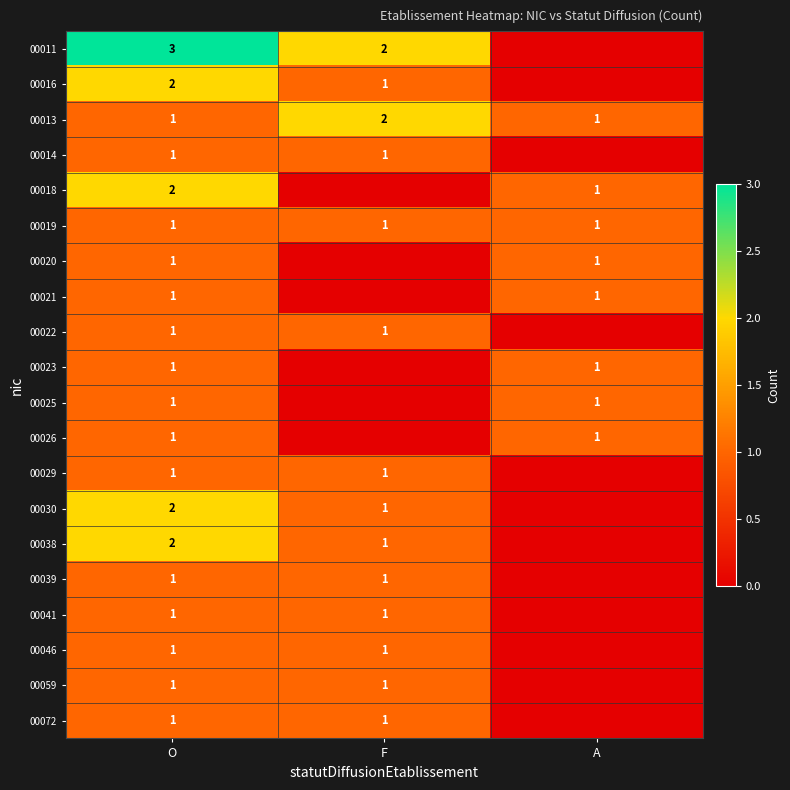

What is the total value across all series at O?

26